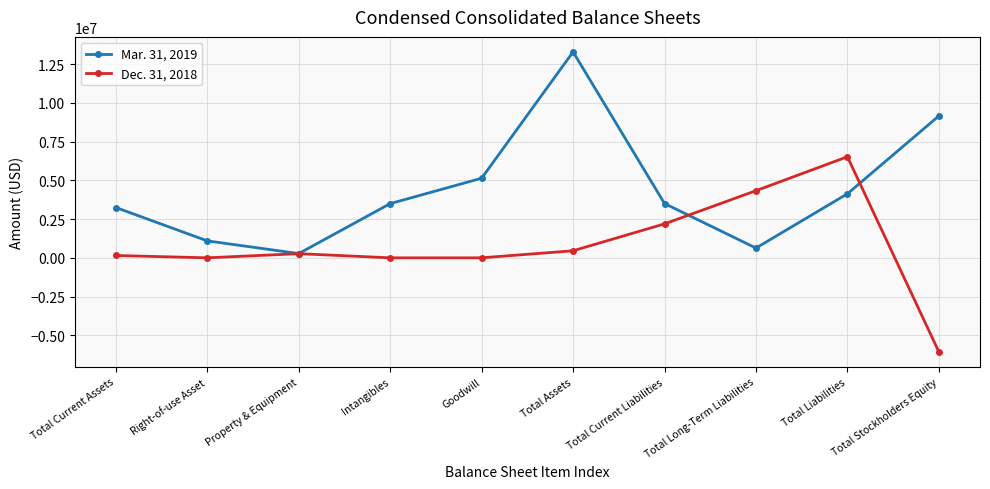

What is the label of the 8th point from the right?

Property & Equipment